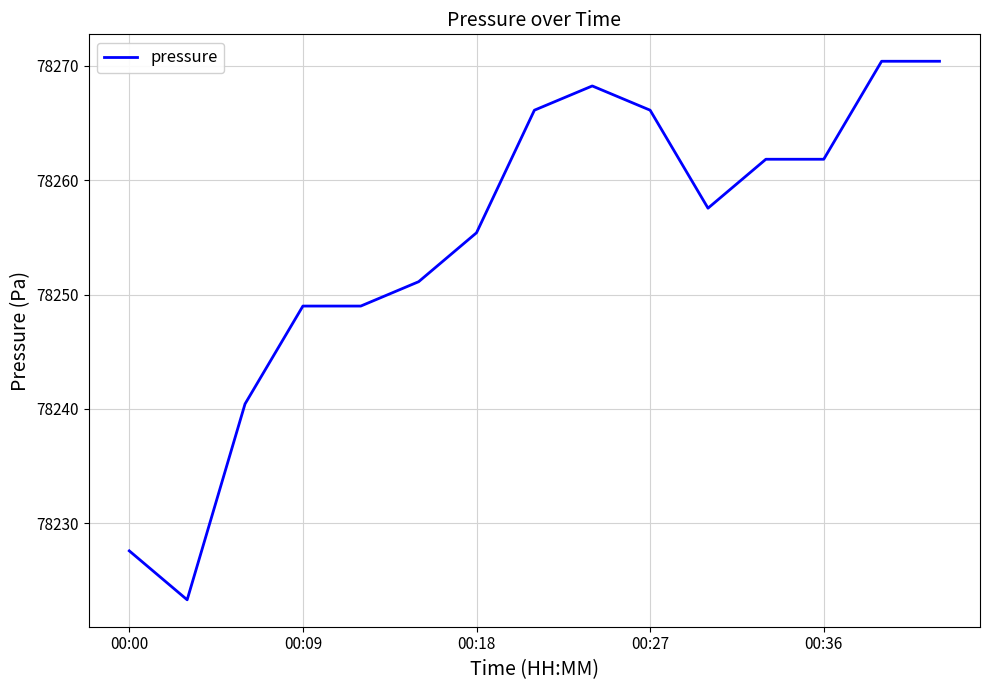

What is the minimum value shown in the chart?

78223.3